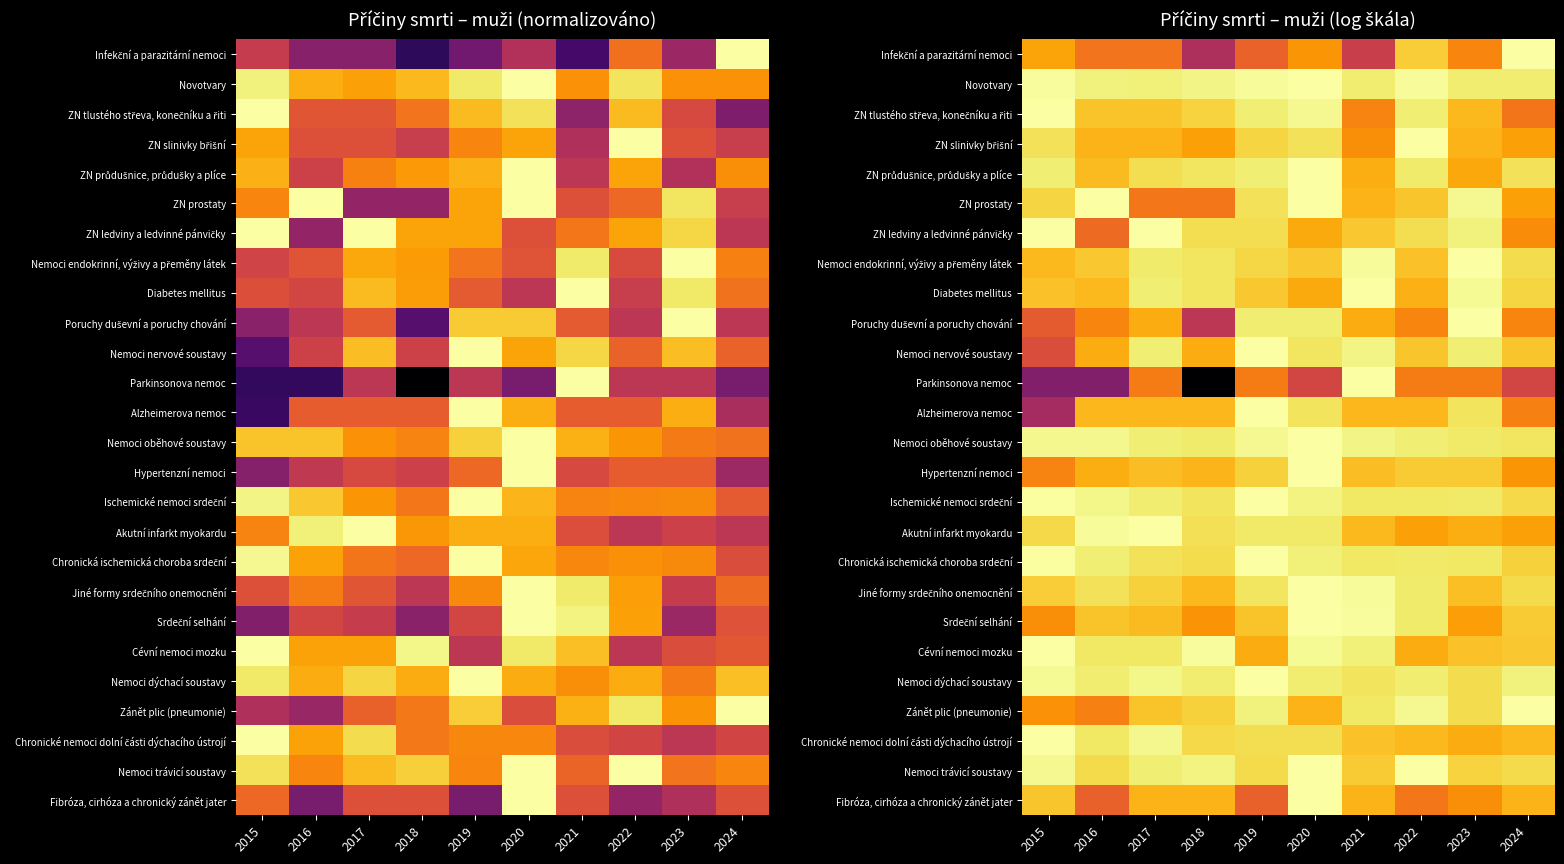

At which category is the sum across all series the highest?

2020